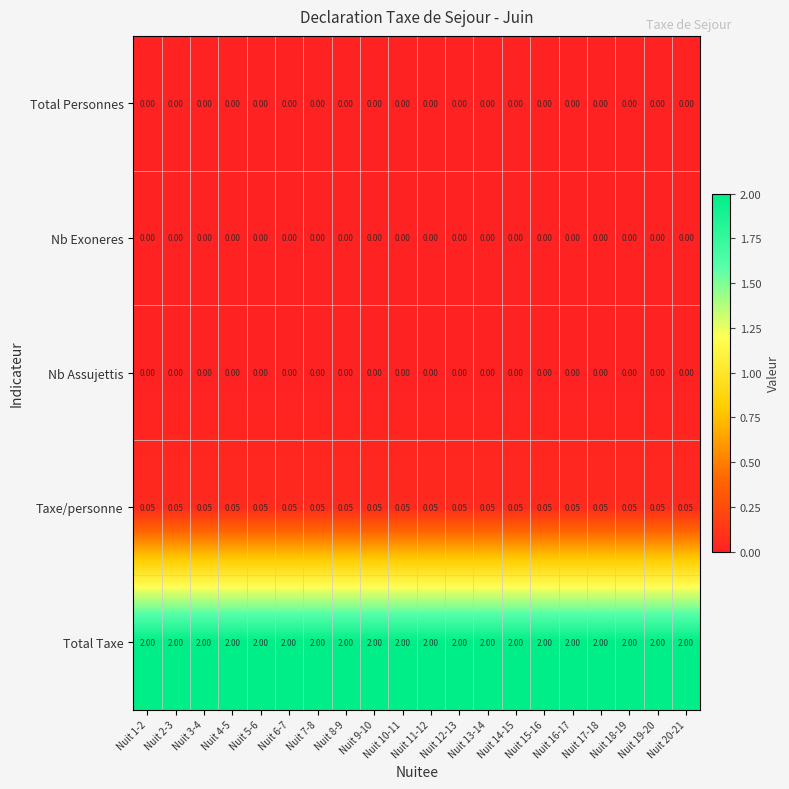

How many distinct data groups are displayed?

5